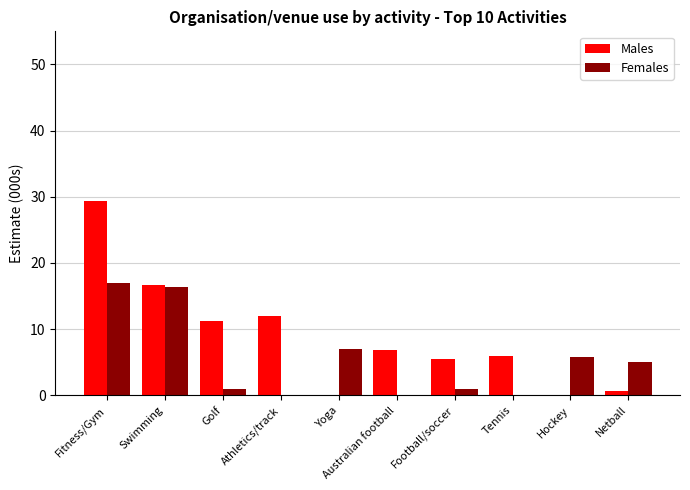

Between Fitness/Gym and Hockey, which series saw the biggest shift?

Males